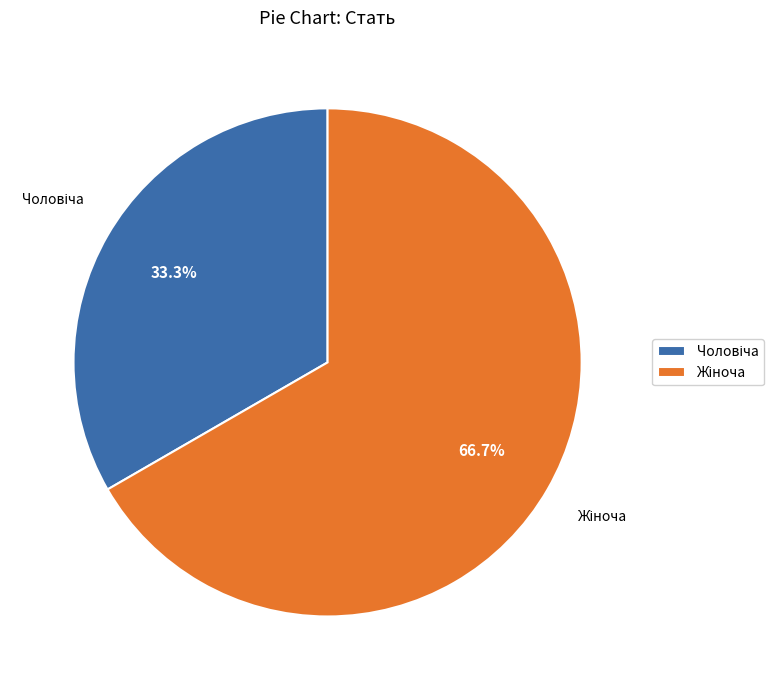

Count the number of slices in the pie.

2